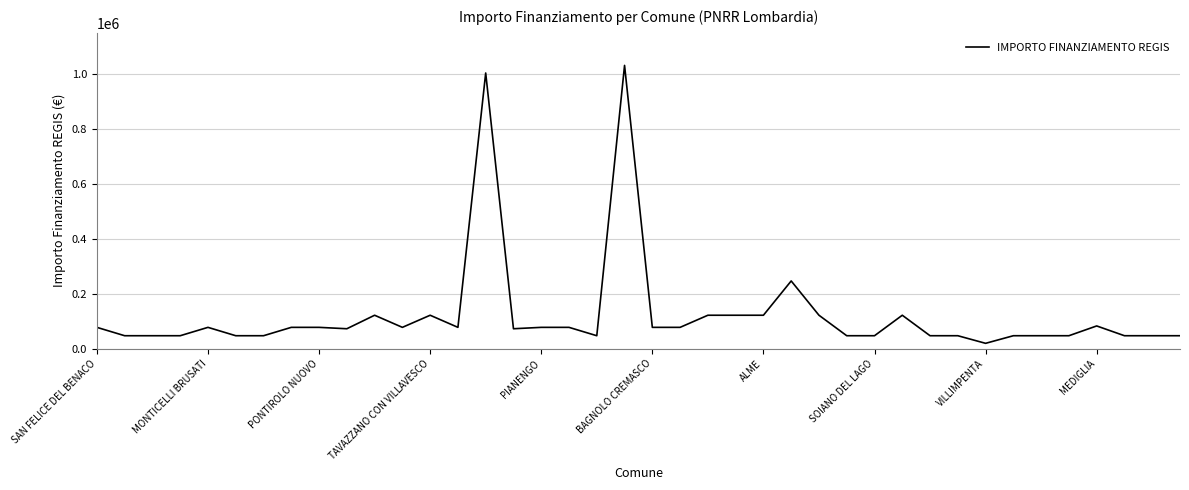

What is the greatest value displayed?

1031574